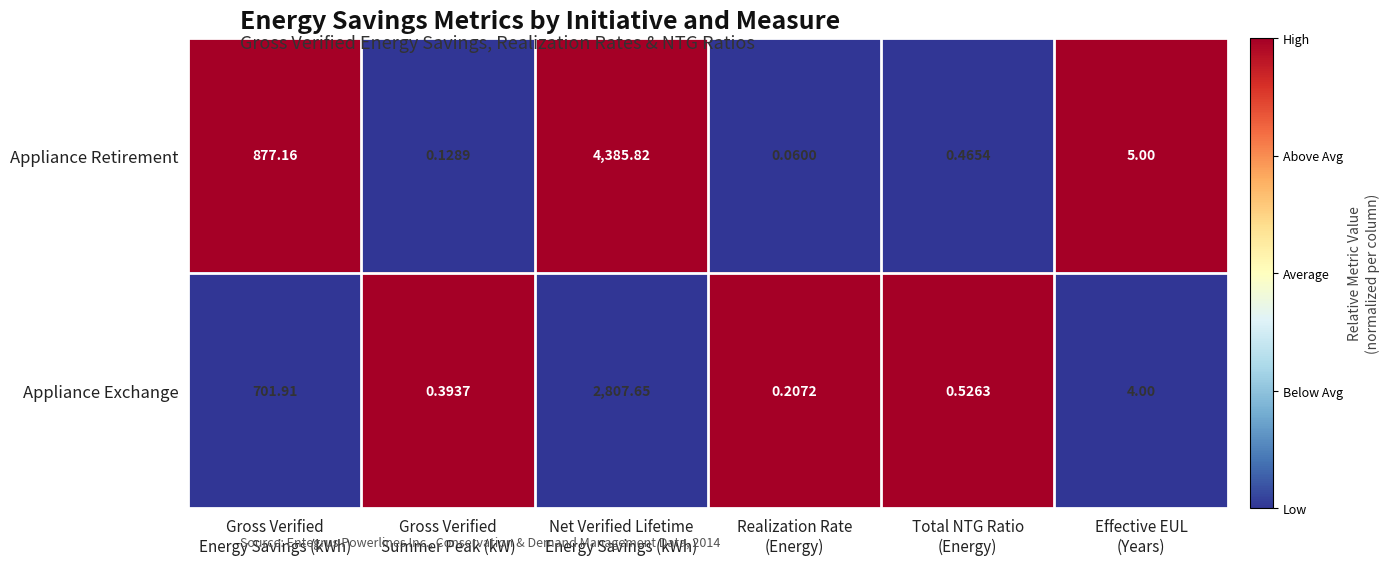

Which category has the highest value across all series?

Net Verified Lifetime
Energy Savings (kWh)